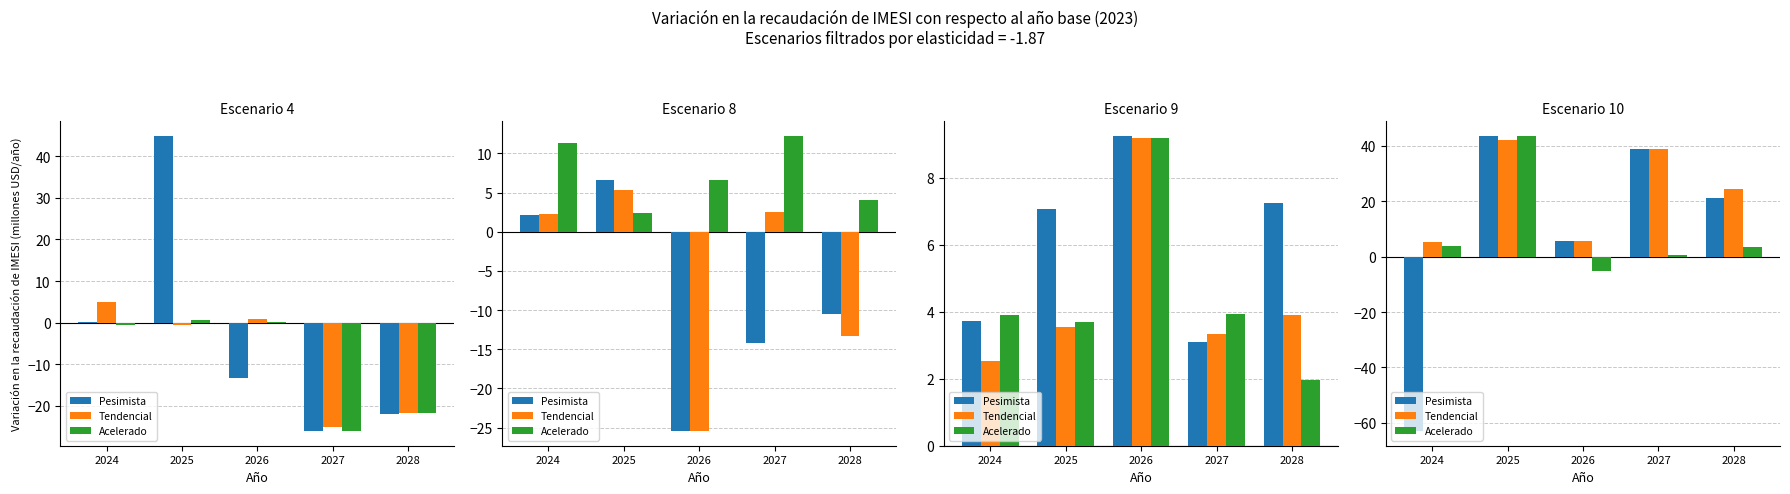

At 2028, list the series in order from largest to smallest.

Tendencial, Pesimista, Acelerado